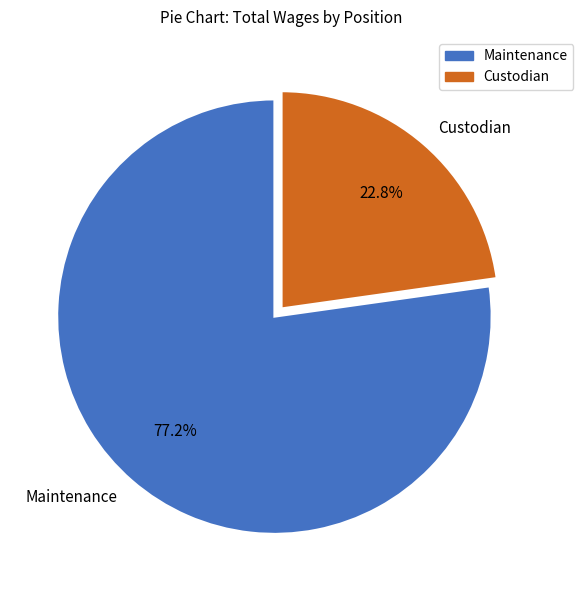

True or false: Maintenance accounts for 63% of the total.

False